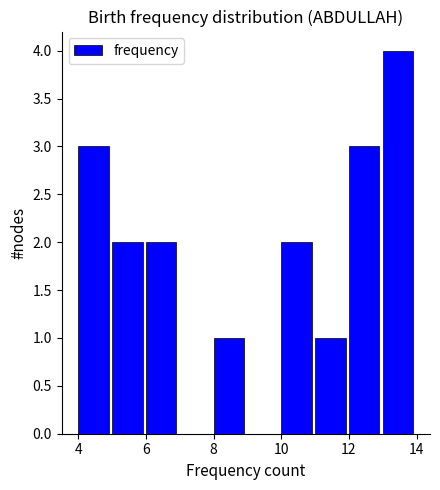

Reading left to right, transcribe this chart: for each bar, give the range it covers on the x-axis and its height. The values are not printed on the chart, so give them approximately, as read against the axis.

4 to 5: 3
5 to 6: 2
6 to 7: 2
7 to 8: 0
8 to 9: 1
9 to 10: 0
10 to 11: 2
11 to 12: 1
12 to 13: 3
13 to 14: 4